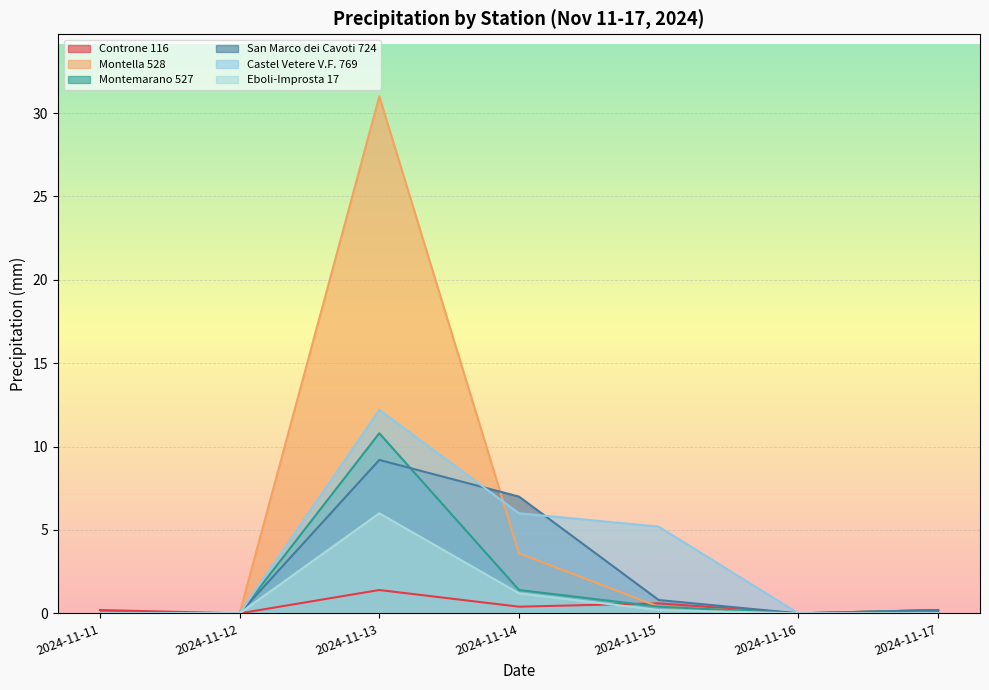

At how many categories does at least one series exceed 23?

1